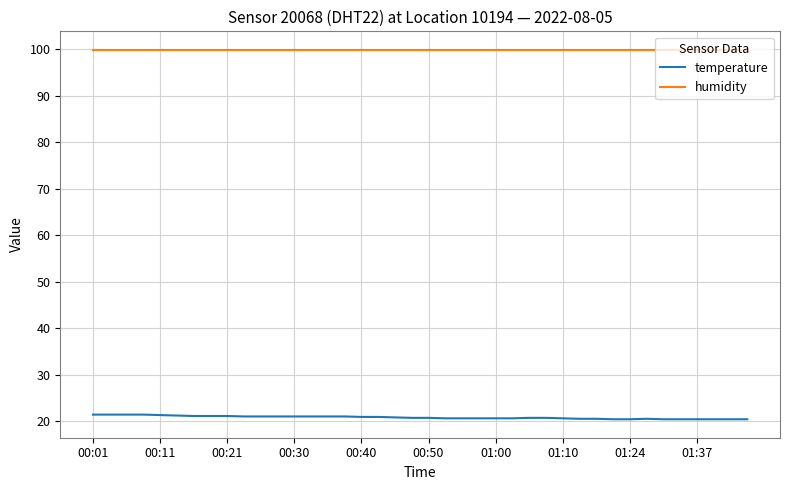

Rank the series by their average value, from lowest to highest.

temperature, humidity